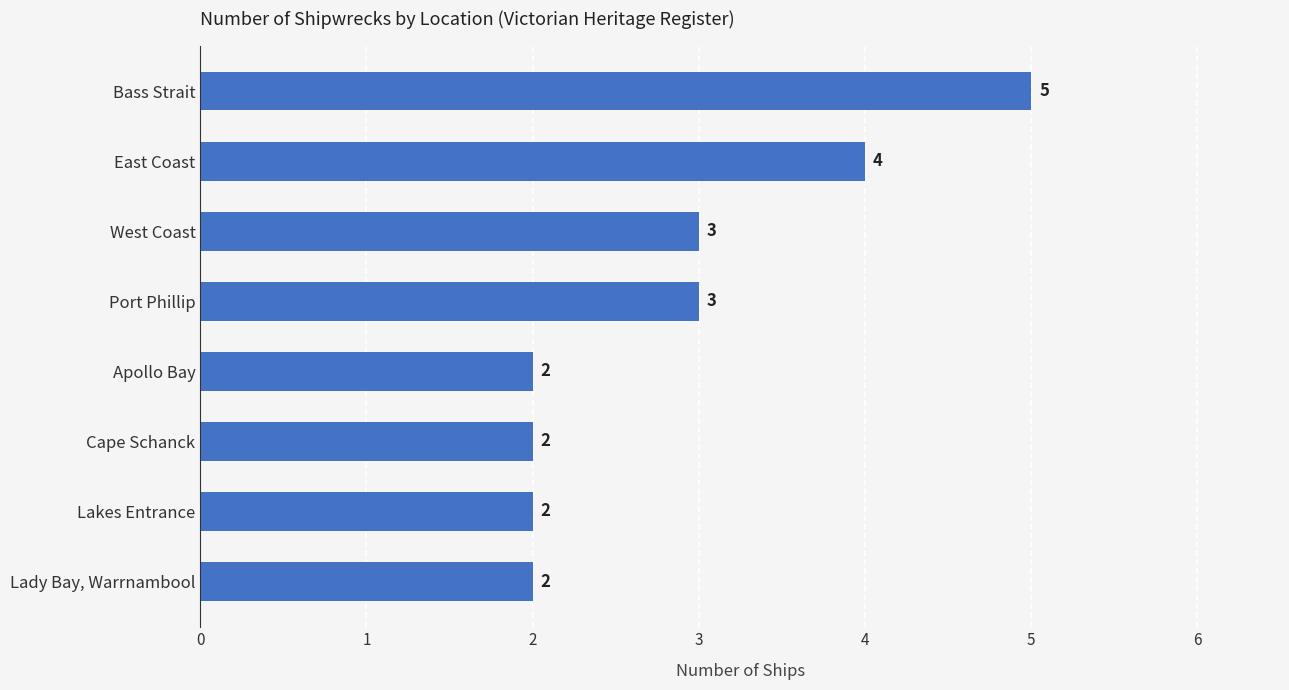

Which category has the highest value across all series?

Bass Strait